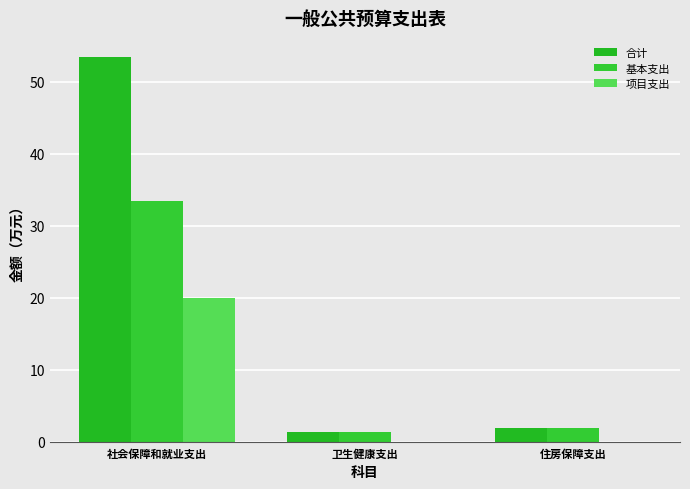

What is the lowest value of the 合计 series?

1.3